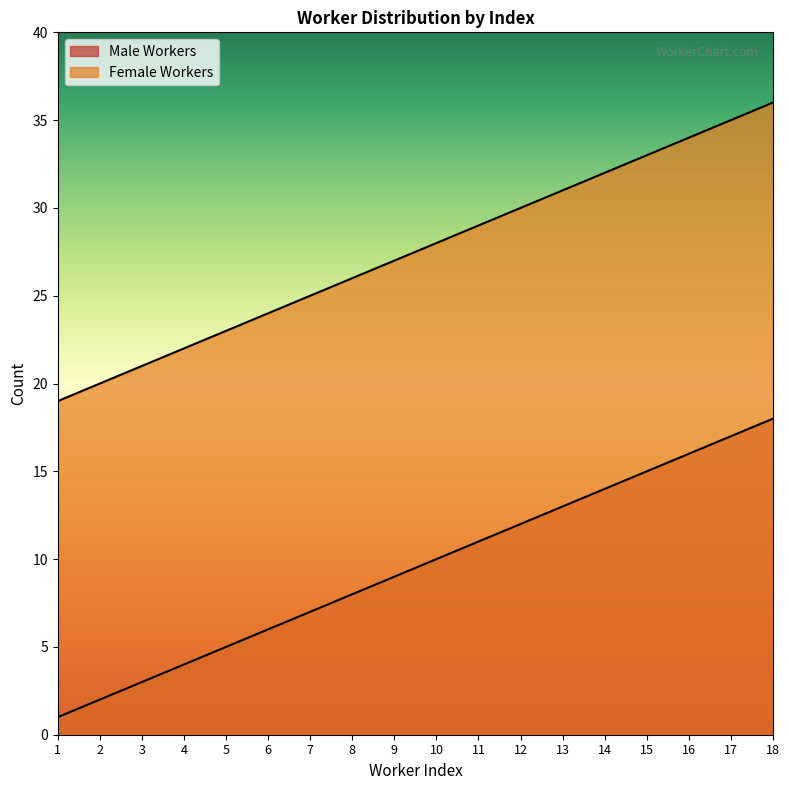

At which label does Male Workers first exceed 10?

11